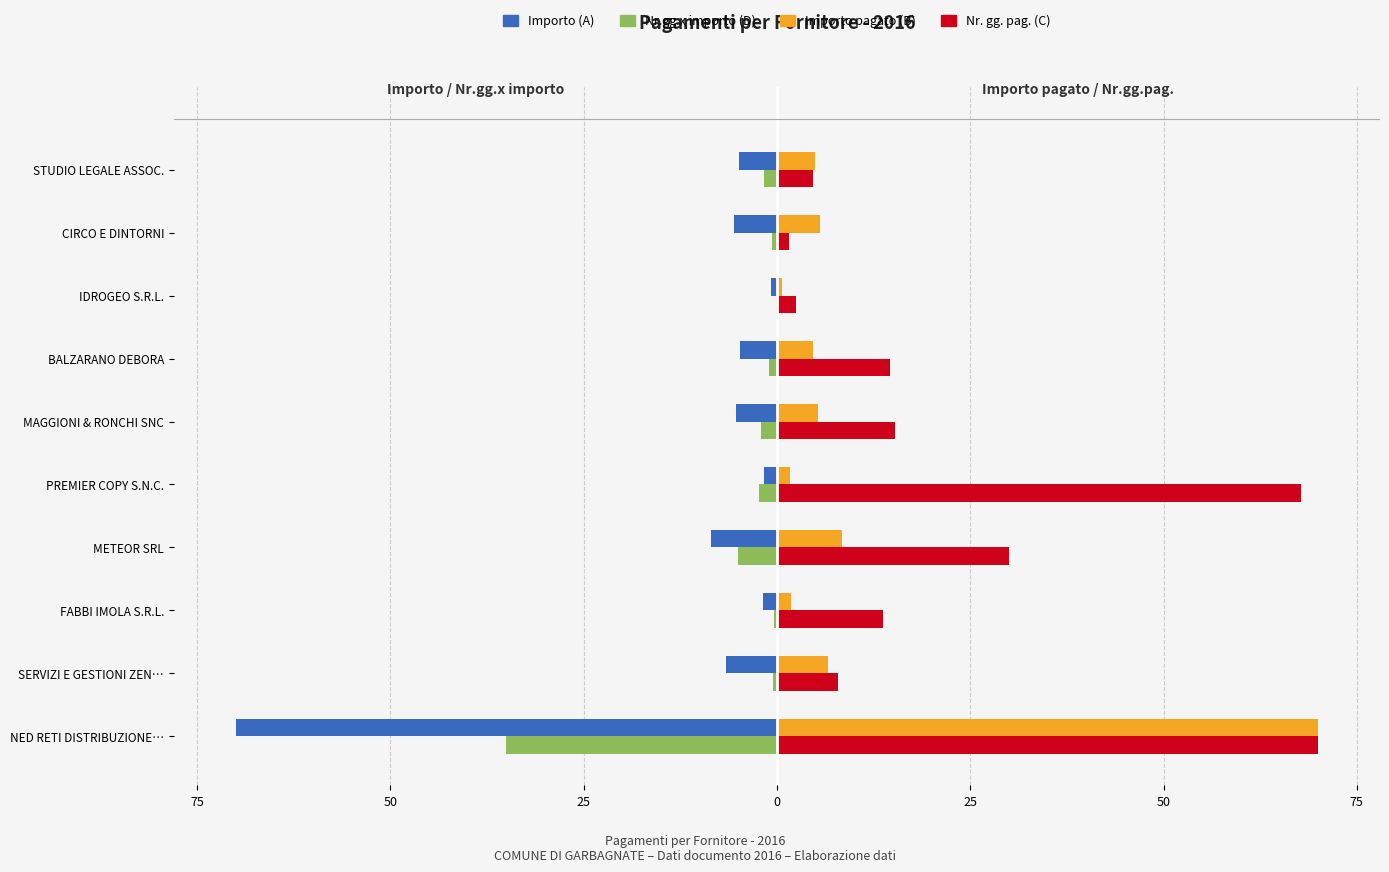

How many categories are shown in the chart?

10